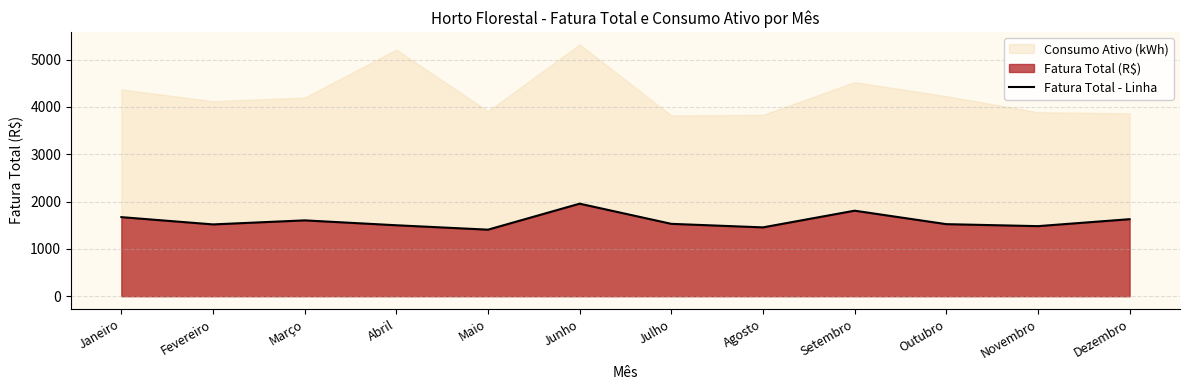

Reading right to left, transcribe all the data shown in this chart.

1627.7	1480.8	1522.9	1807.4	1454.7	1529.3	1955.7	1406.2	1499.4	1602.8	1517.3	1671.0